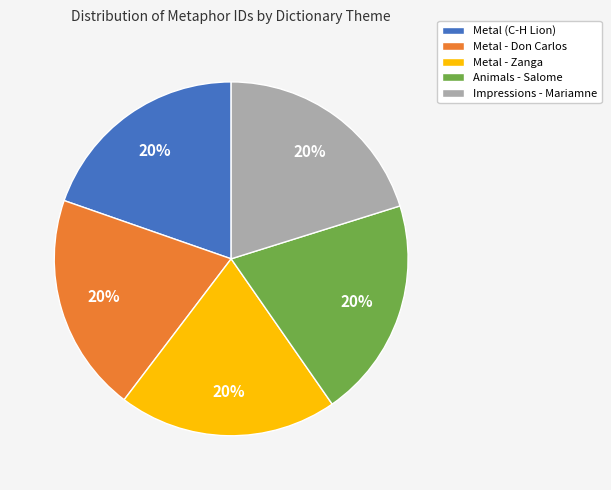

Approximately how many times larger is the value at Metal - Zanga compared to Animals - Salome?

1.0